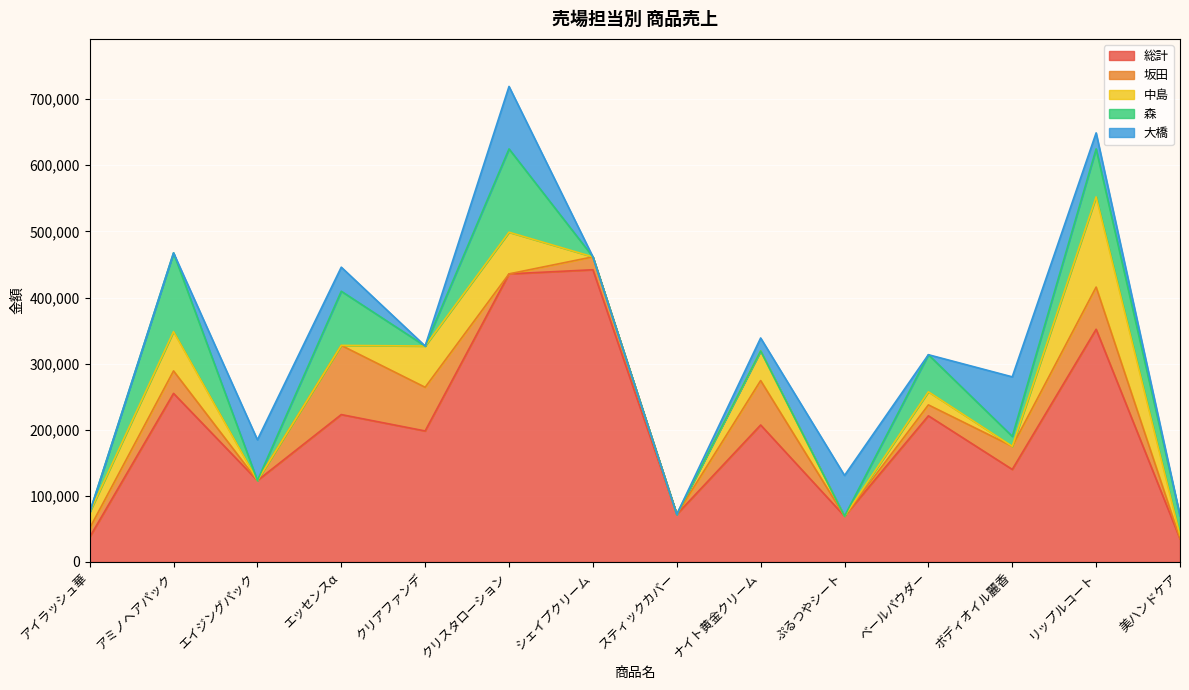

Which series changed the most between アミノヘアパック and ベールパウダー?

森